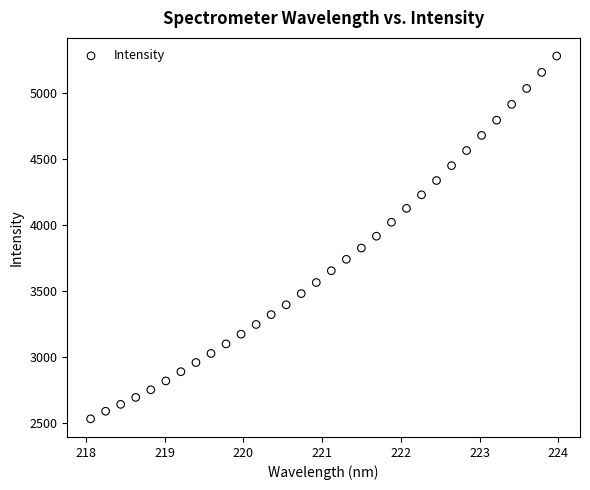

What is the range of X values (max minus min)?

5.9